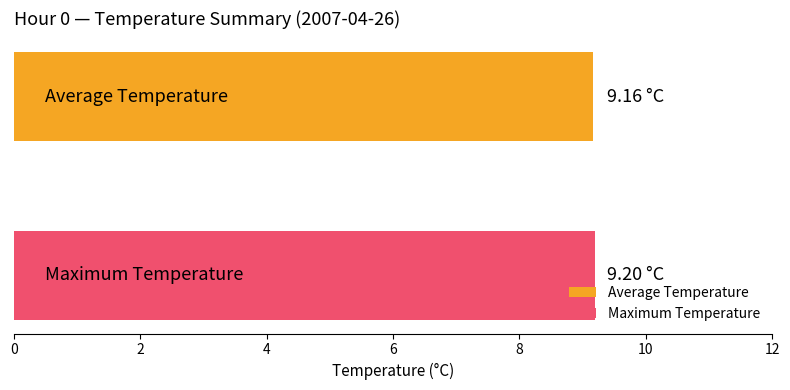

Which series has the widest spread of values?

Average Temperature